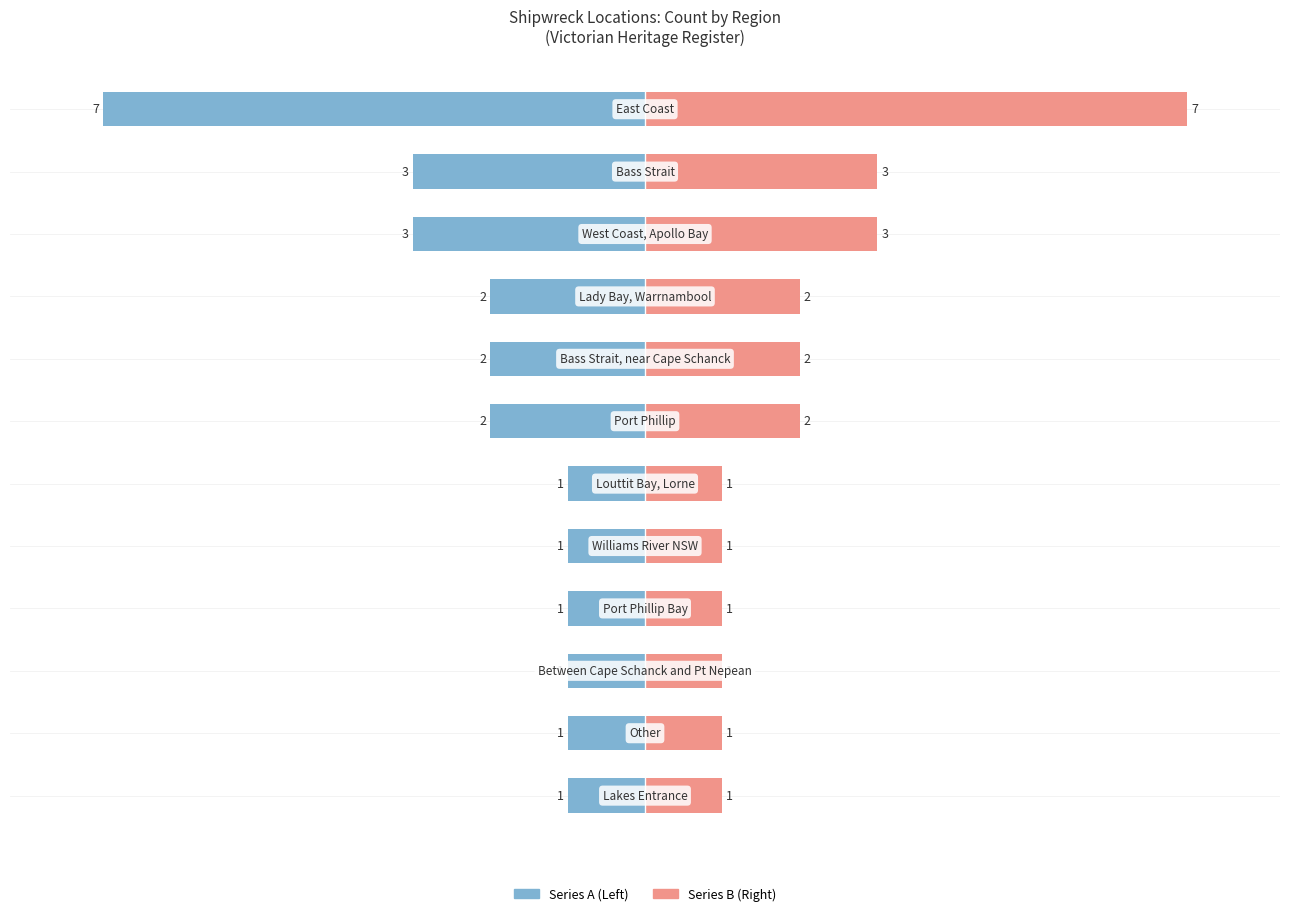

Is it true that Count (Left) equals -3 at 4?

False